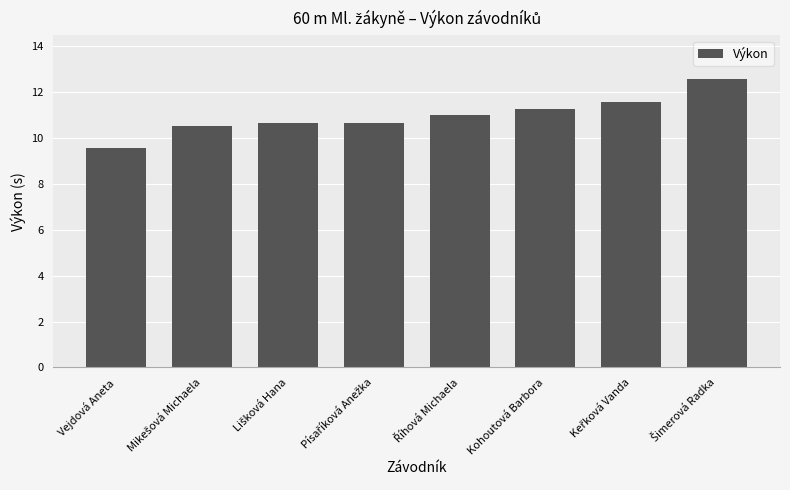

What is the label of the 3rd bar from the right?

Kohoutová Barbora